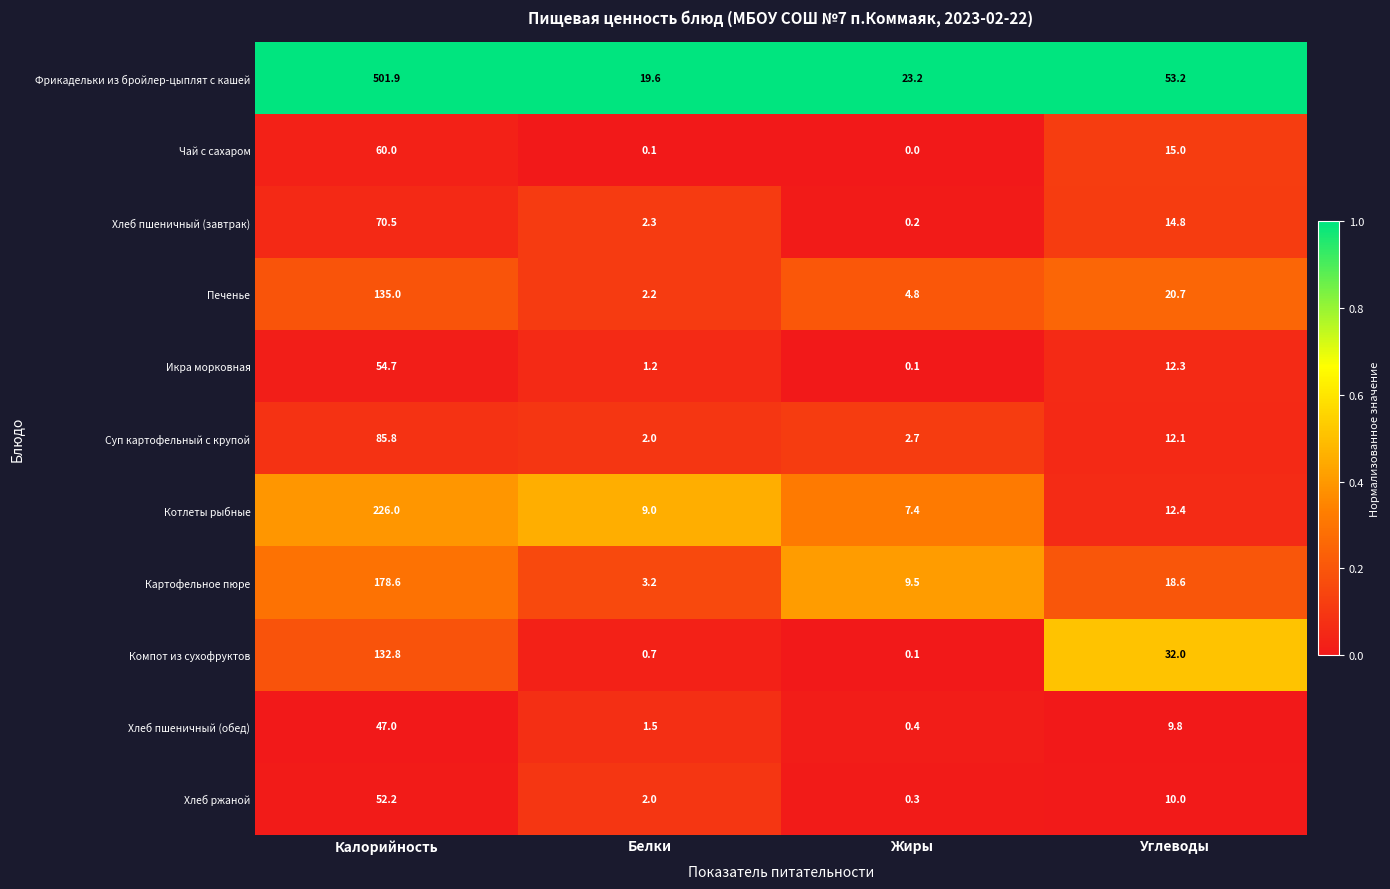

The value of Хлеб ржаной at Углеводы is 17.9. True or false?

False